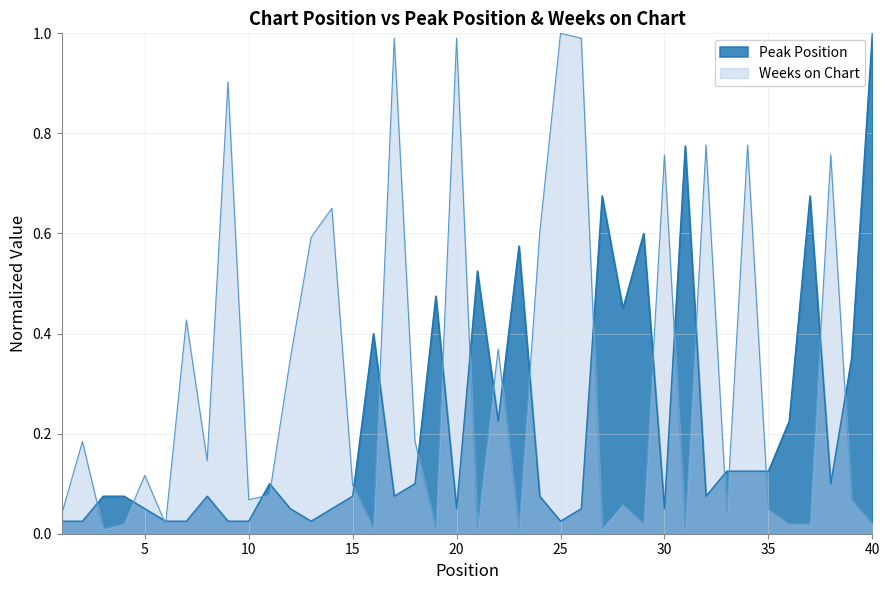

Where is the first local minimum for Weeks on Chart?

3